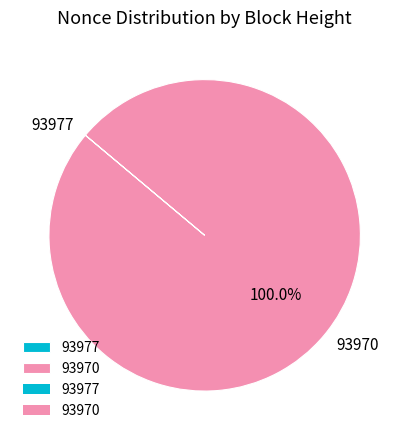

What is the largest slice in the pie chart?

93970